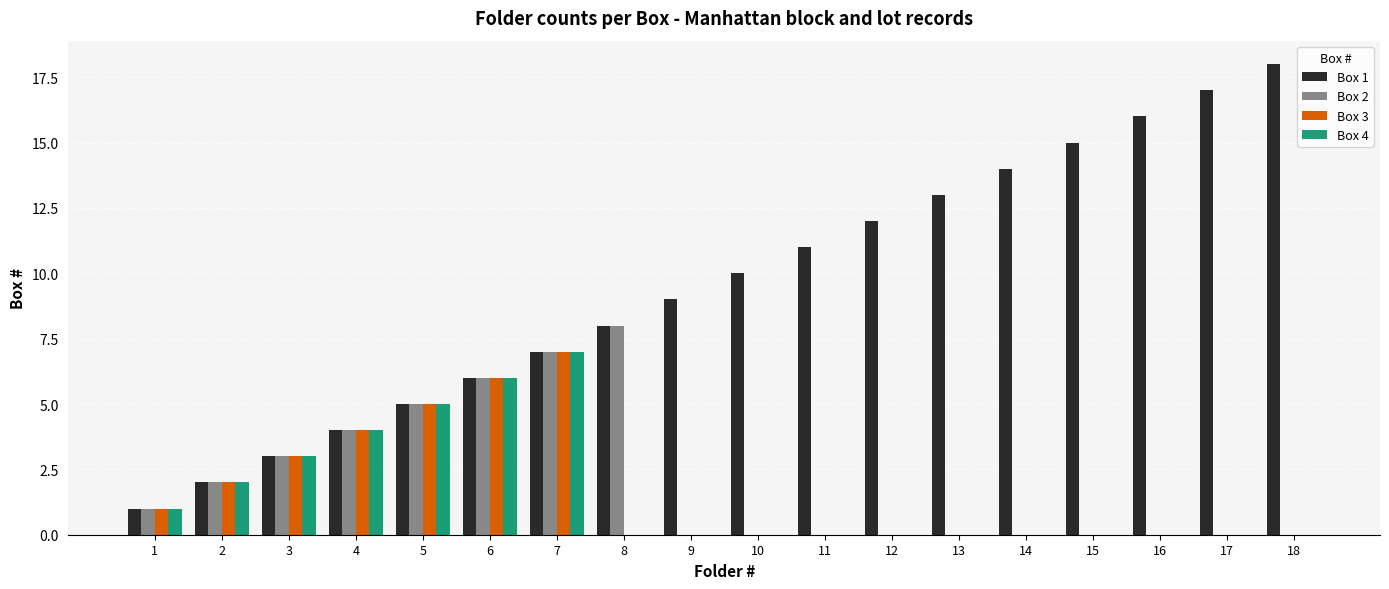

Count the Box 4 values in the range 0 to 3.

14